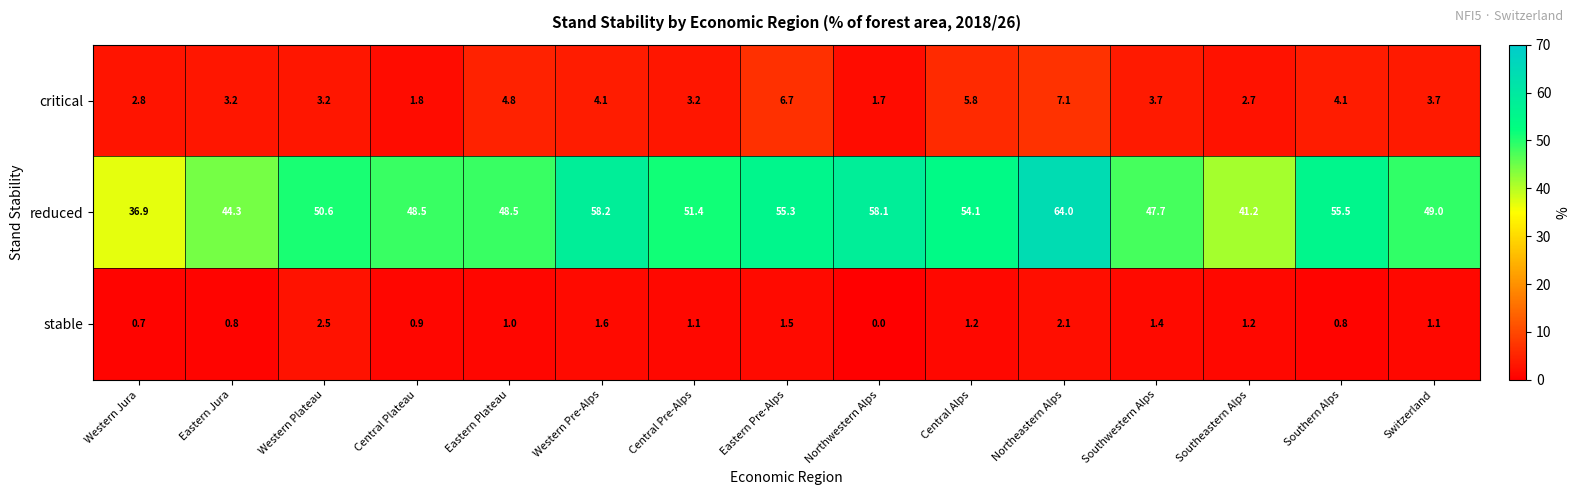

What is the average value of the critical series?

3.9